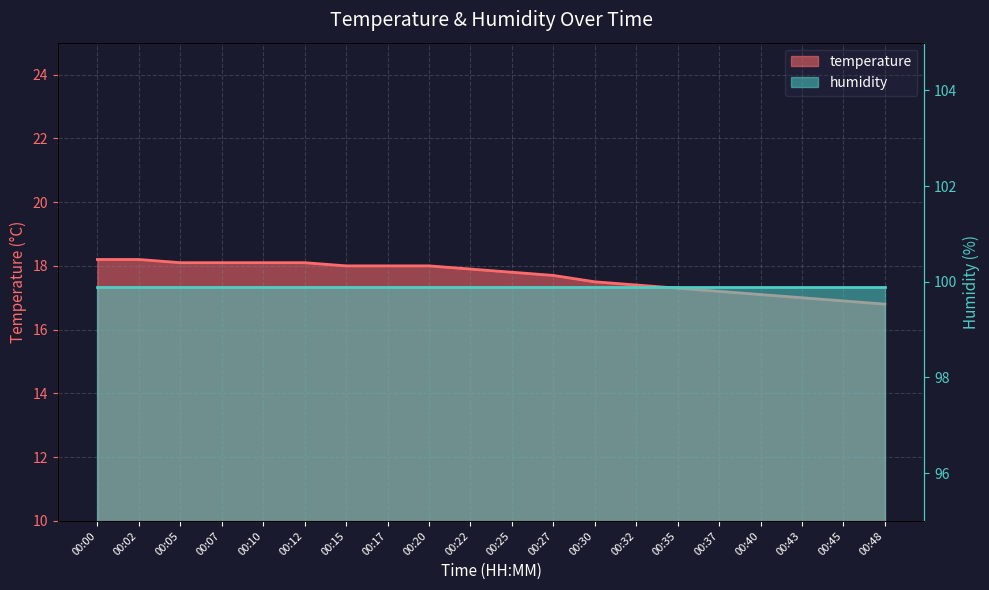

True or false: the data has more than 1 interior local peaks.

False